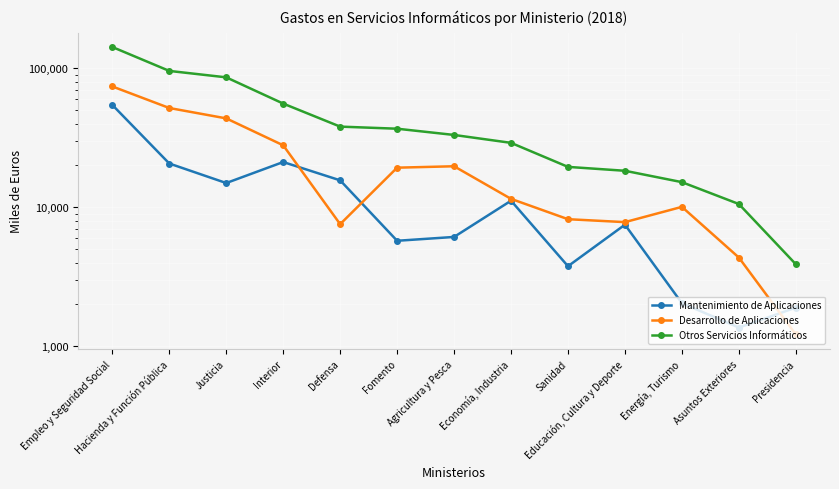

What is the approximate value of Desarrollo de Aplicaciones at Economía, Industria, to the nearest 50?

11500